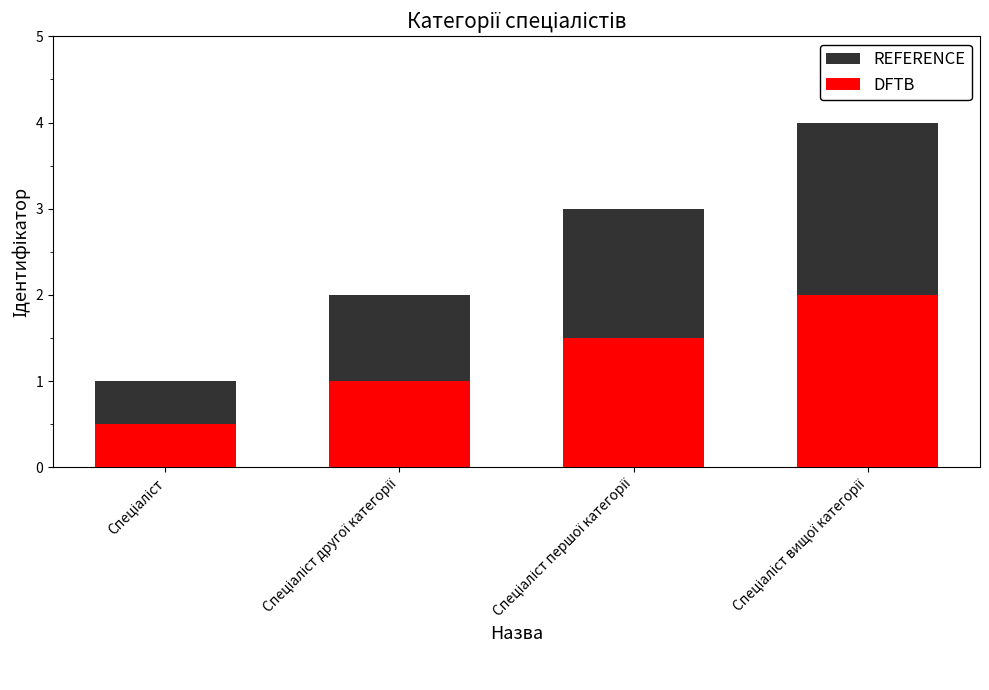

Reading right to left, extract all data points from this chart.

REFERENCE: Спеціаліст вищої категорії=4.0	Спеціаліст першої категорії=3.0	Спеціаліст другої категорії=2.0	Спеціаліст=1.0
DFTB: Спеціаліст вищої категорії=2.0	Спеціаліст першої категорії=1.5	Спеціаліст другої категорії=1.0	Спеціаліст=0.5